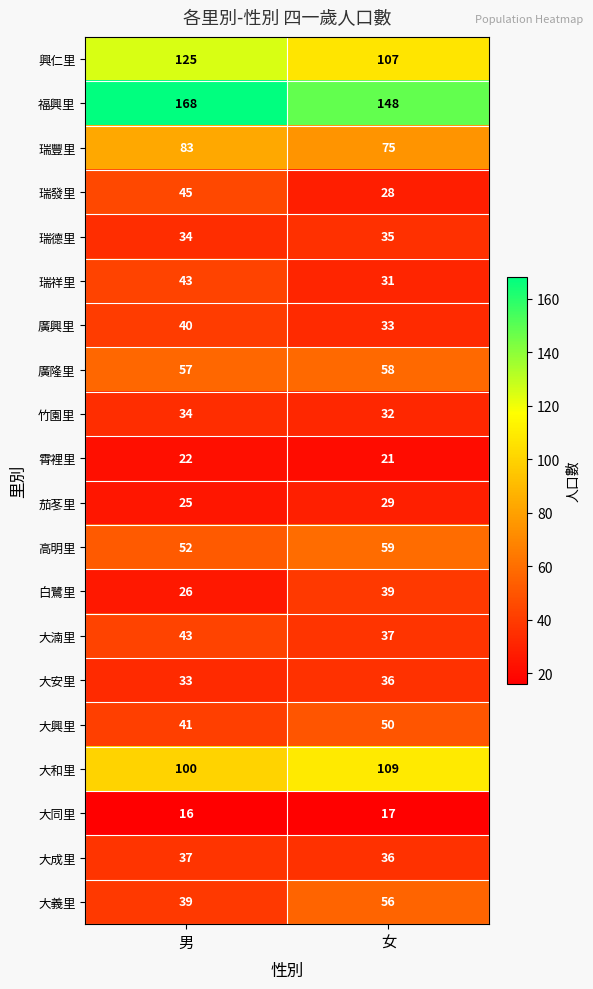

Between 男 and 女, which series saw the biggest shift?

福興里